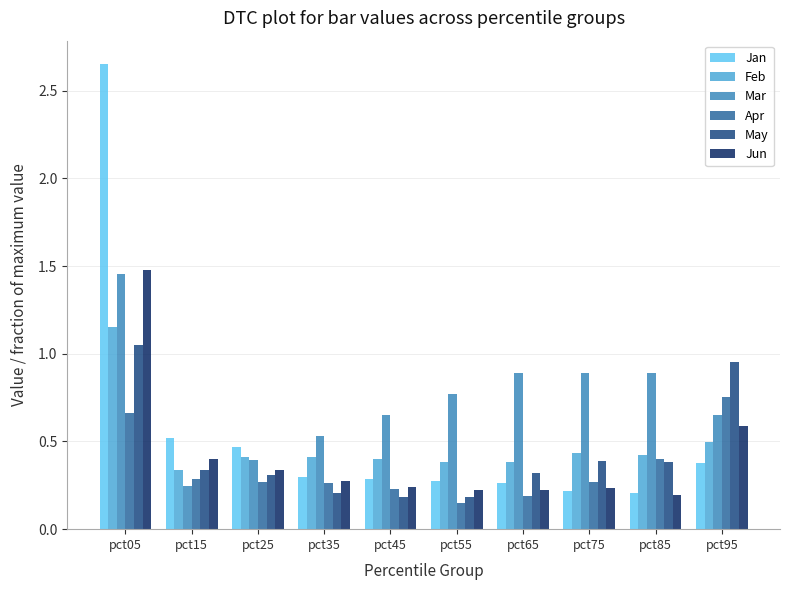

What is the total value across all series at pct75?

2.4